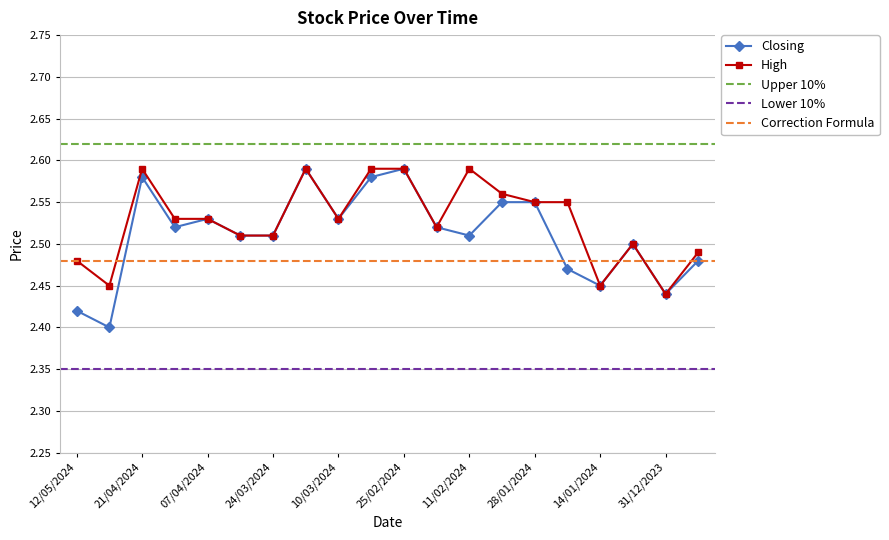

At which category is the sum across all series the highest?

17/03/2024